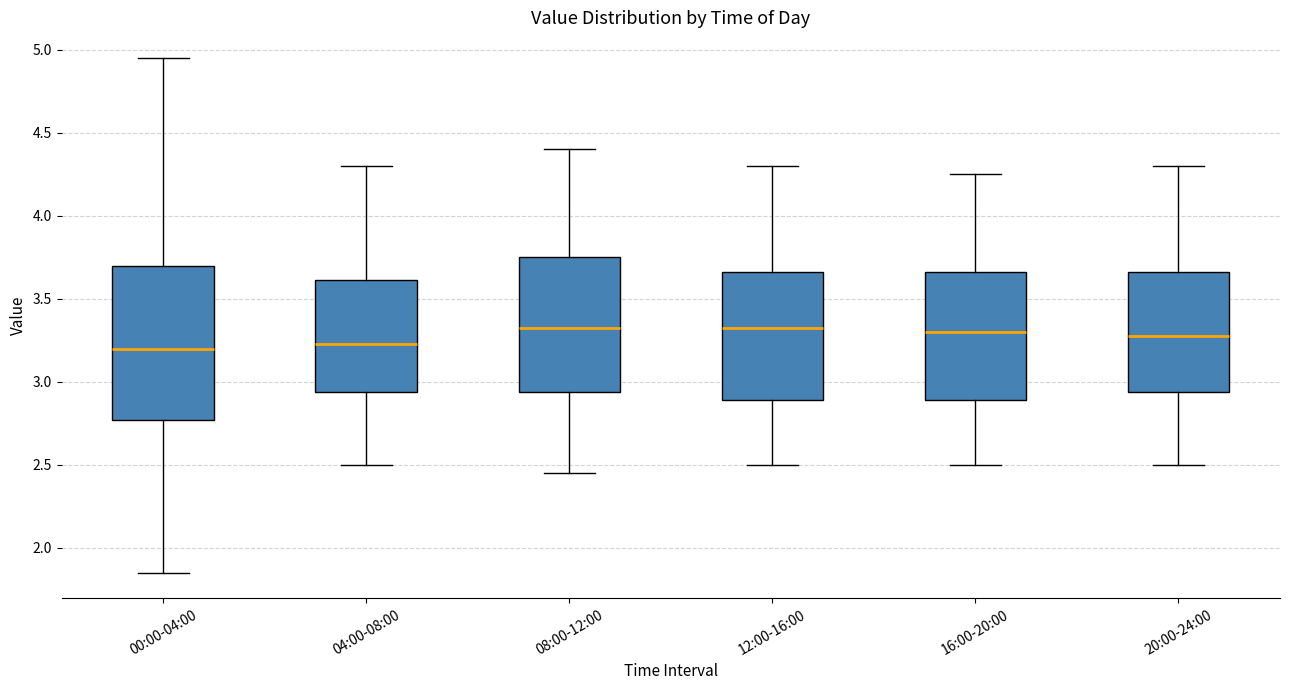

Where is the lower edge of the box for 08:00-12:00 on the y-axis? The values are not printed on the chart, so give them approximately, as read against the axis.

2.95